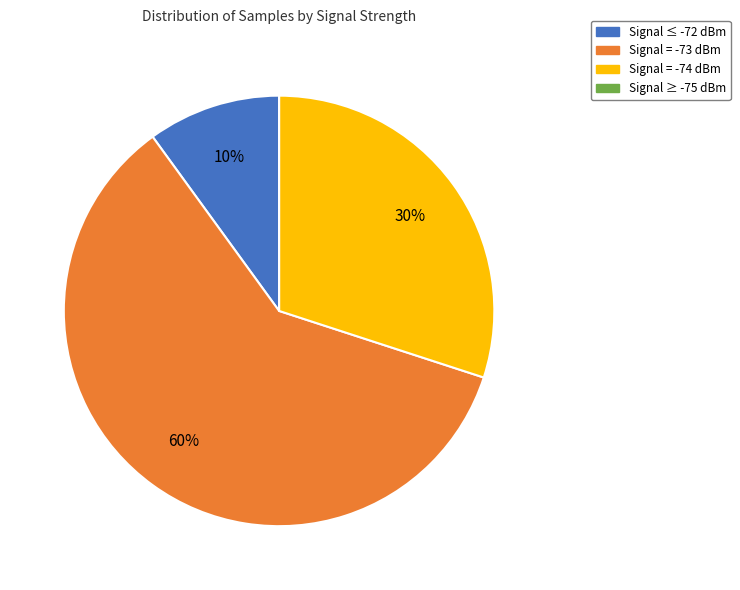

Does any single category account for the majority?

Yes